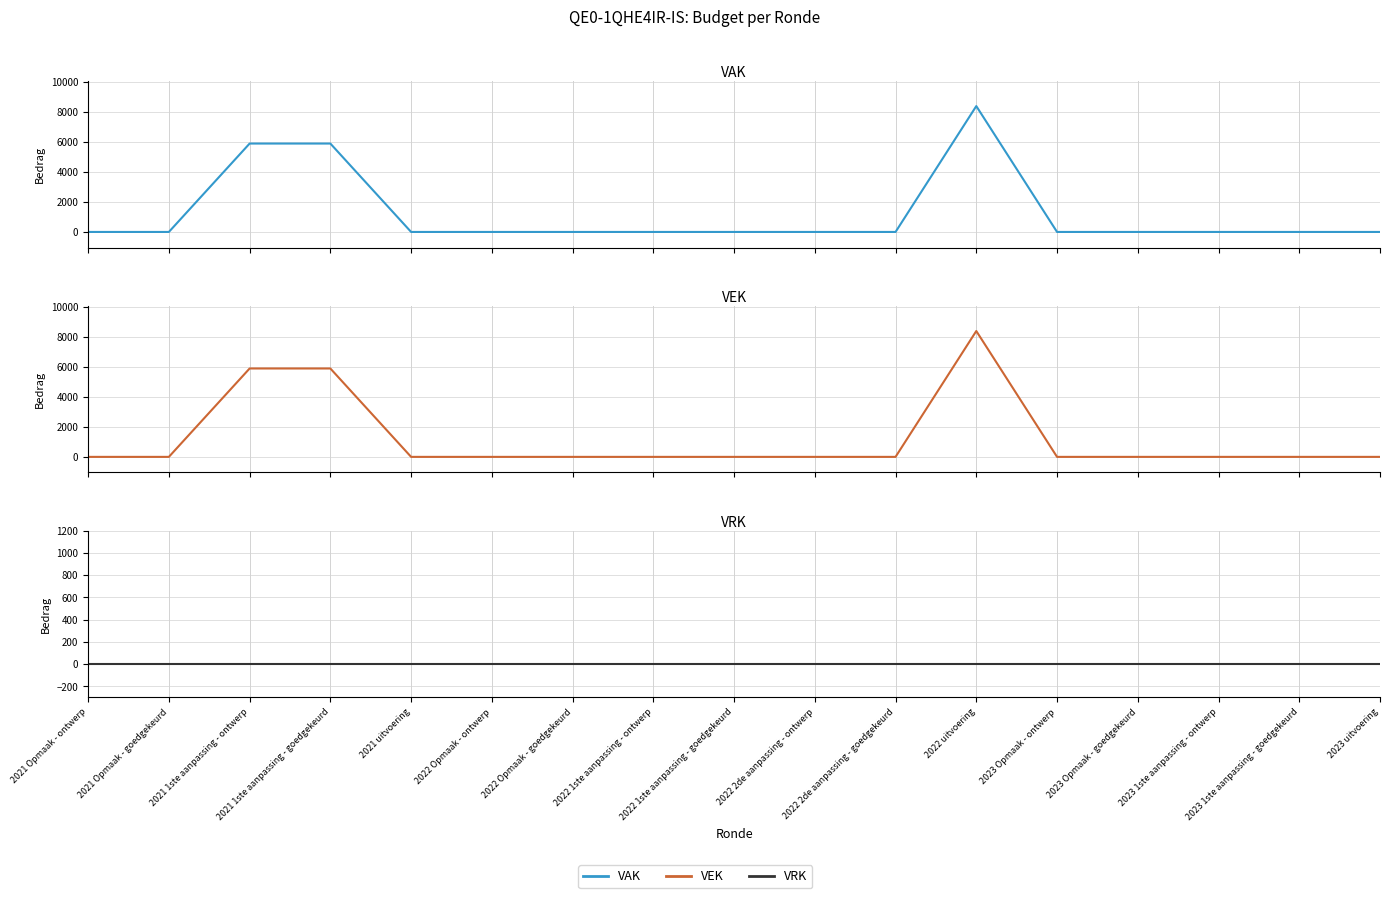

True or false: VEK has a value of 3220 at 2023 Opmaak - goedgekeurd.

False